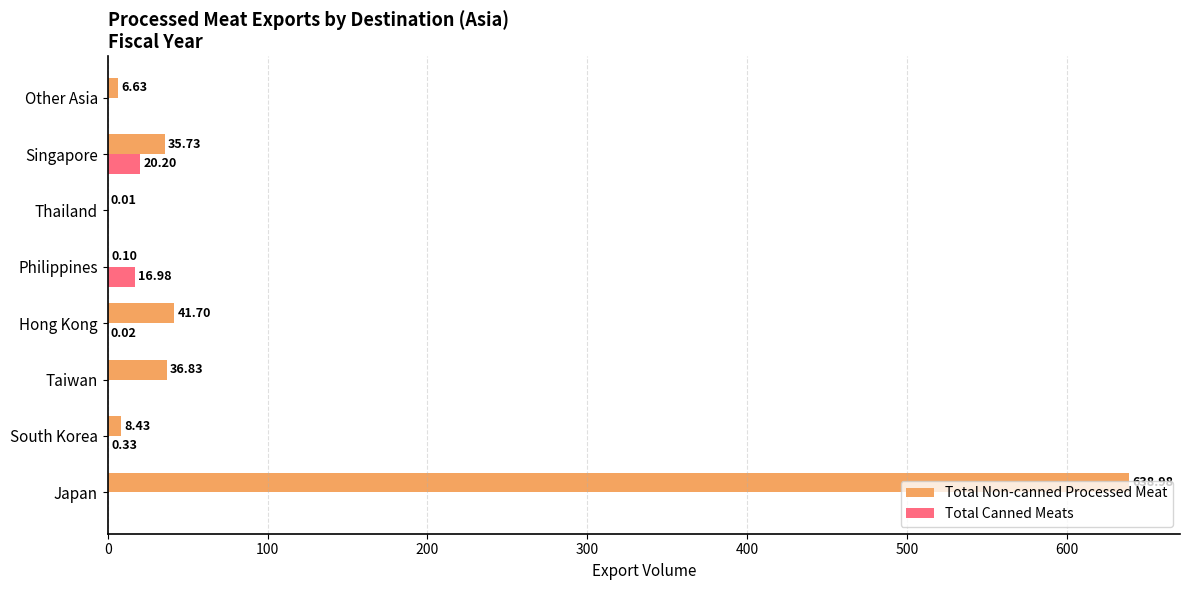

Which series has the largest total across all categories?

Total Non-canned Processed Meat